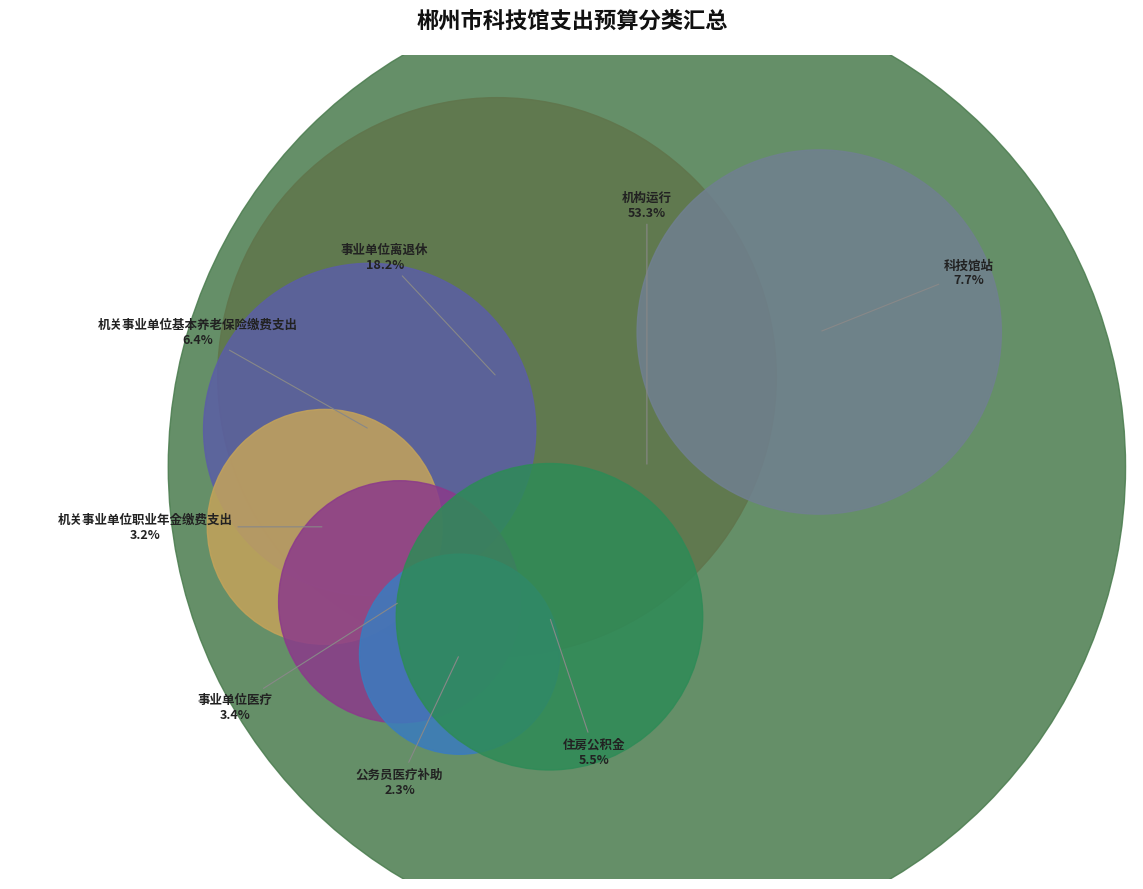

Is it true that 科技馆站 is 1% of the pie?

False